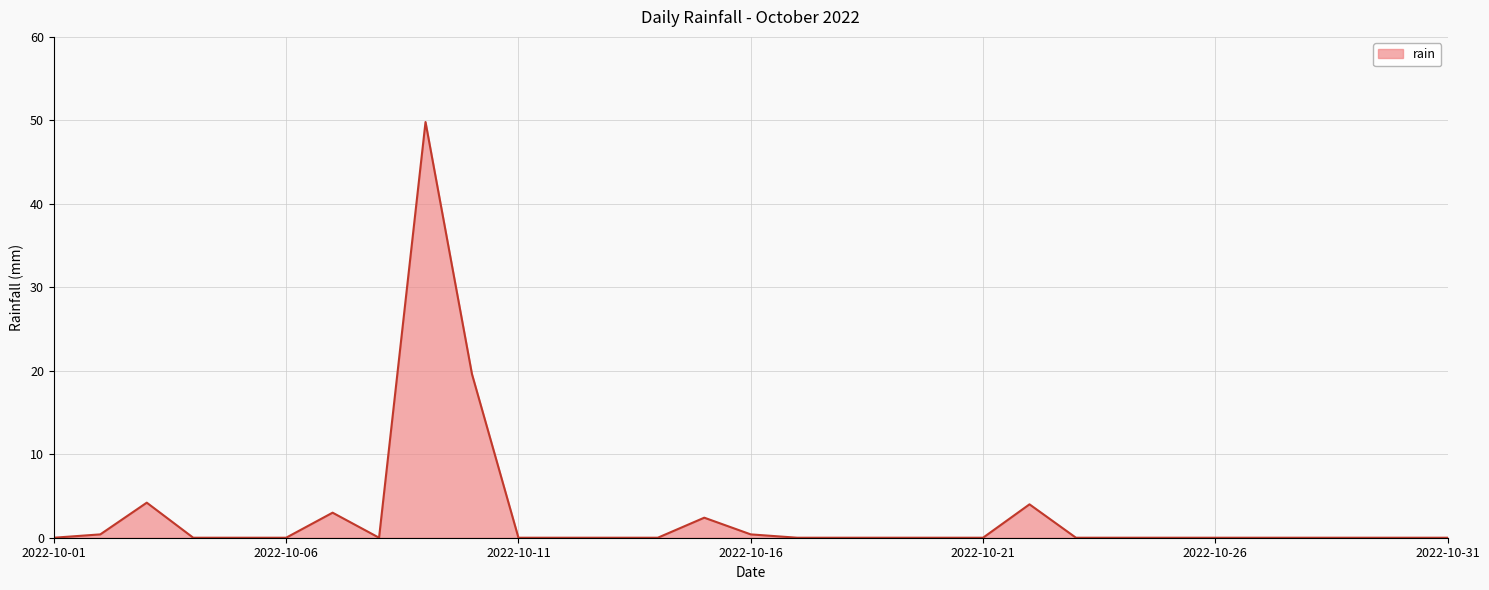

What is the average value?

2.7